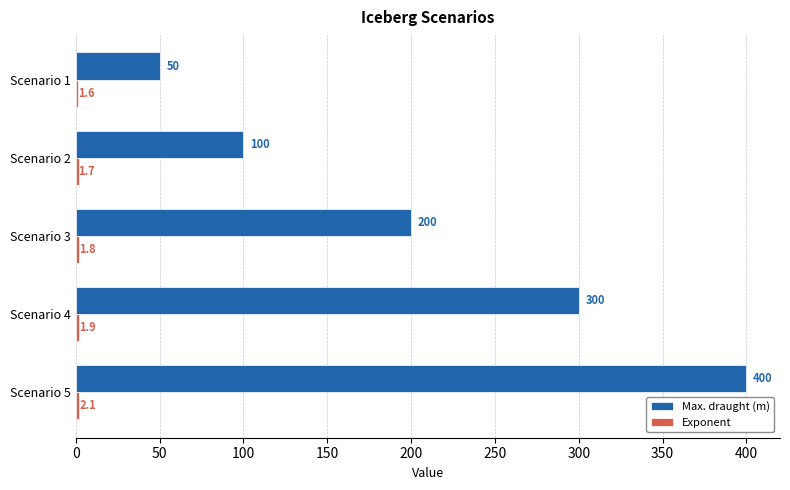

At which label is Max. draught (m) closest to 225?

Scenario 3